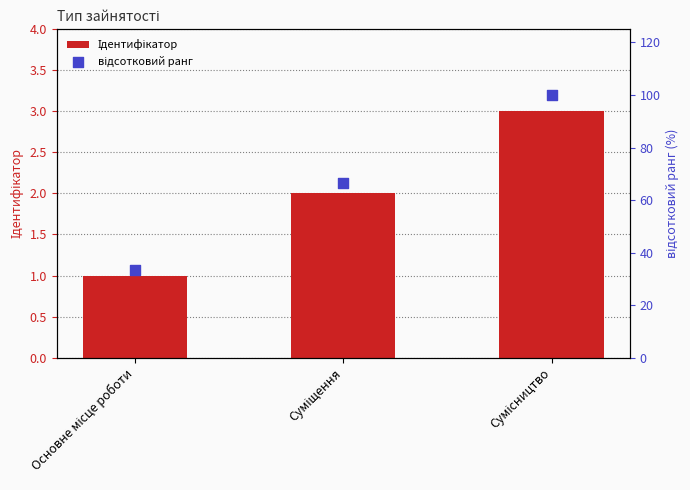

Which series contains the highest Y value?

відсотковий ранг